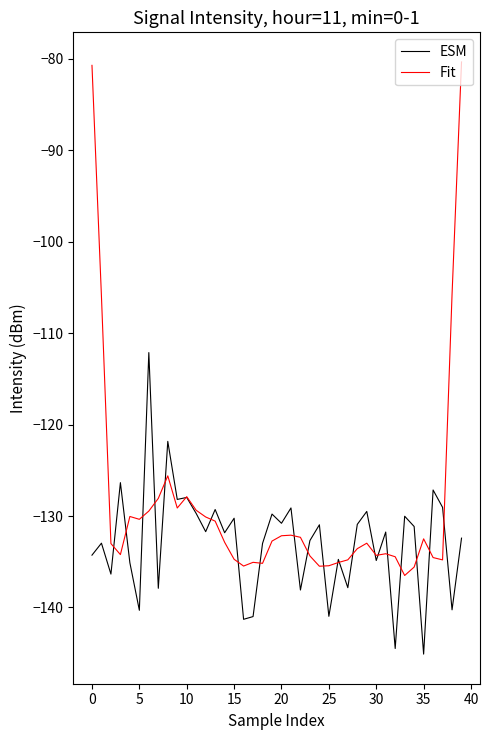

List the series in order of their overall mean, highest first.

Fit, ESM